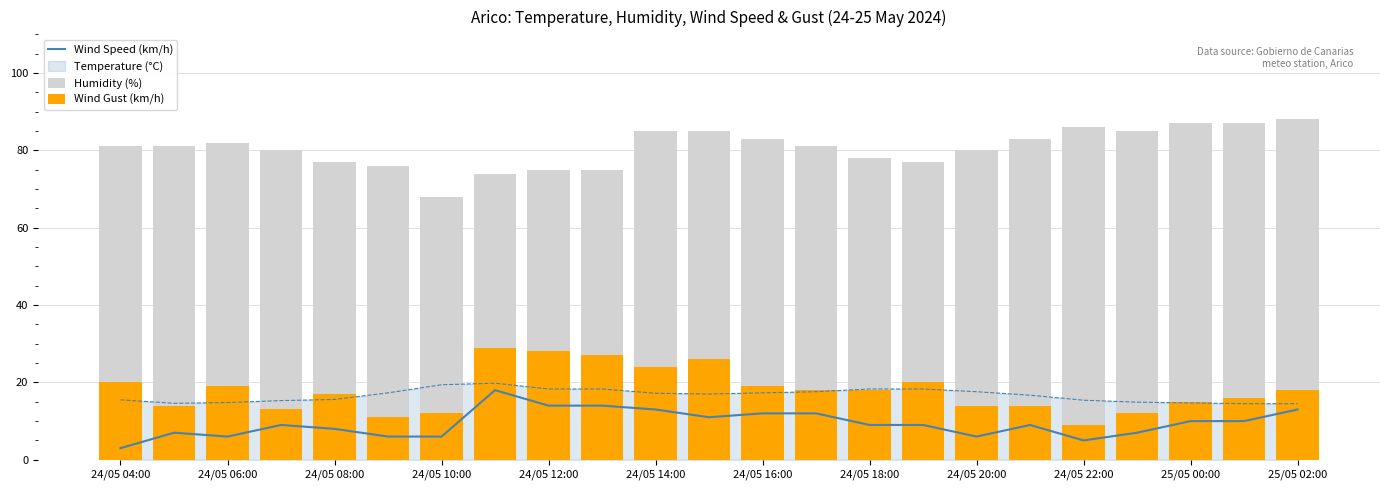

What is the greatest value displayed?

88